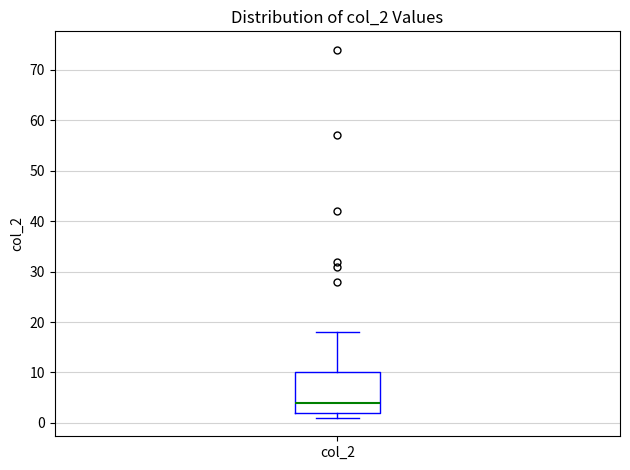

Transcribe this box plot: give where the median line is, the range the box spans, and where the two whiskers end, as read against the y-axis. The values are not printed on the chart, so give them approximately, as read against the axis.

median 4, box 2 to 10, whiskers 1 to 18